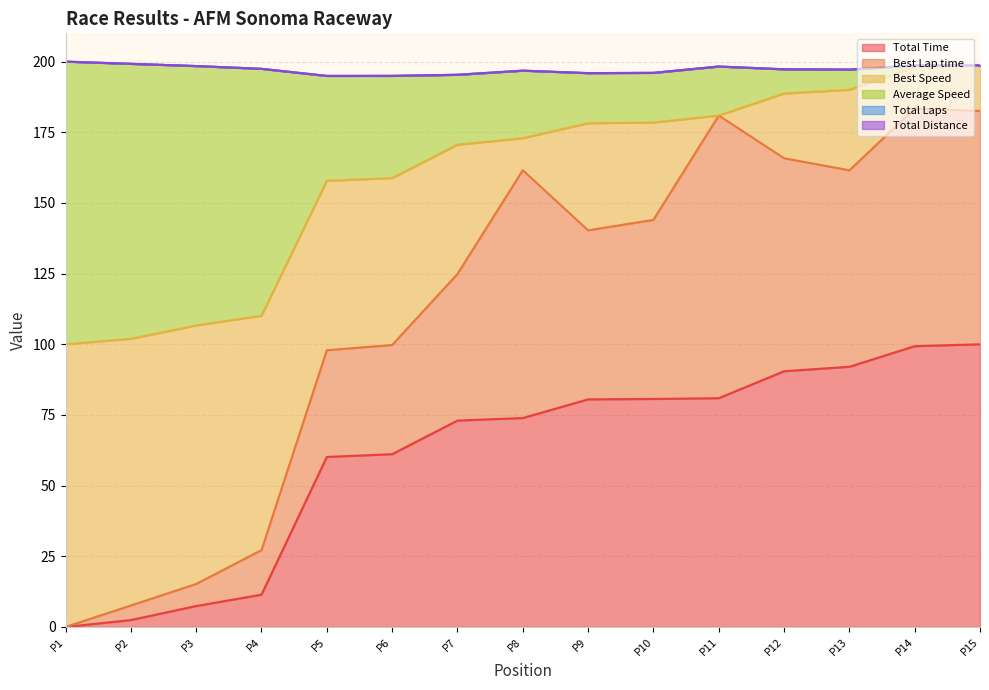

How many lines are shown in the chart?

6